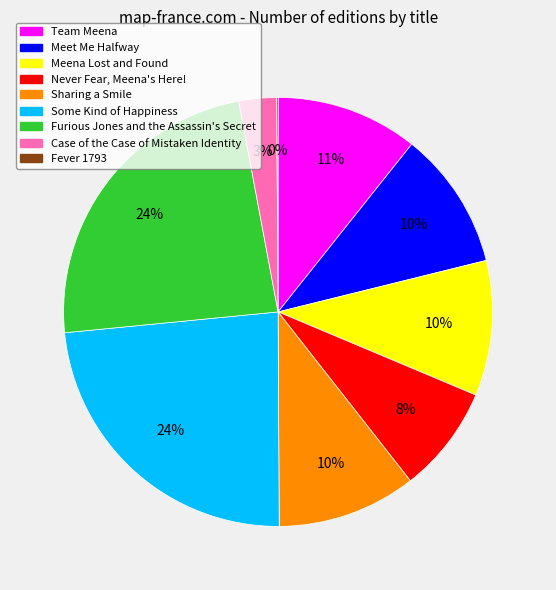

To the nearest percent, what portion does Never Fear, Meena's Here! represent?

8%